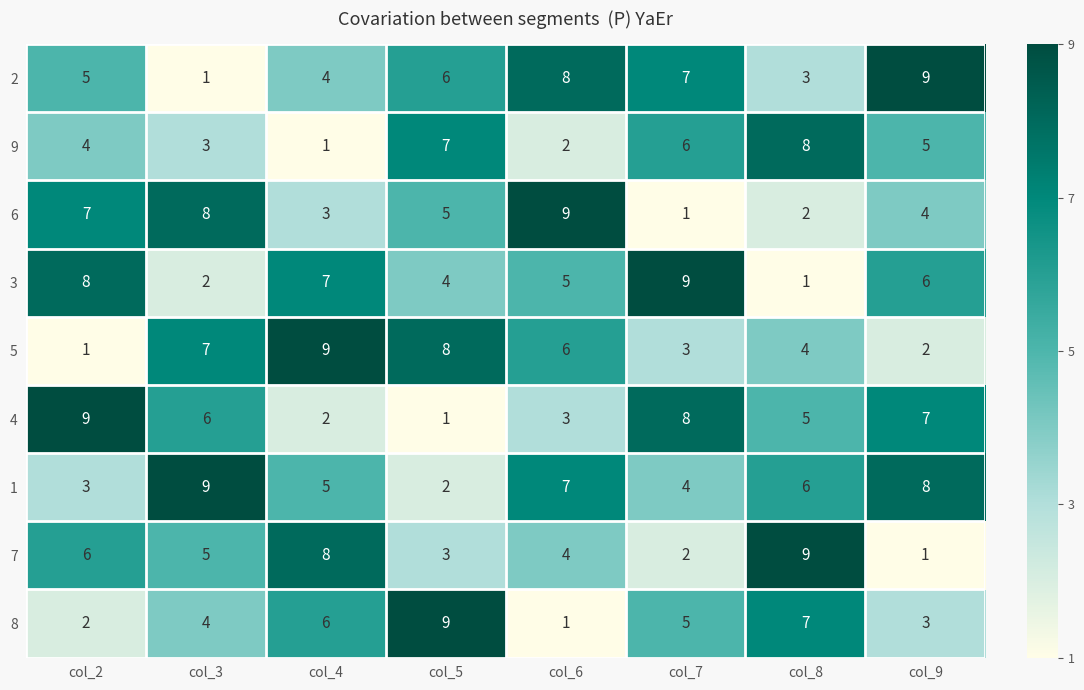

The value of 3 at col_8 is 1. True or false?

True